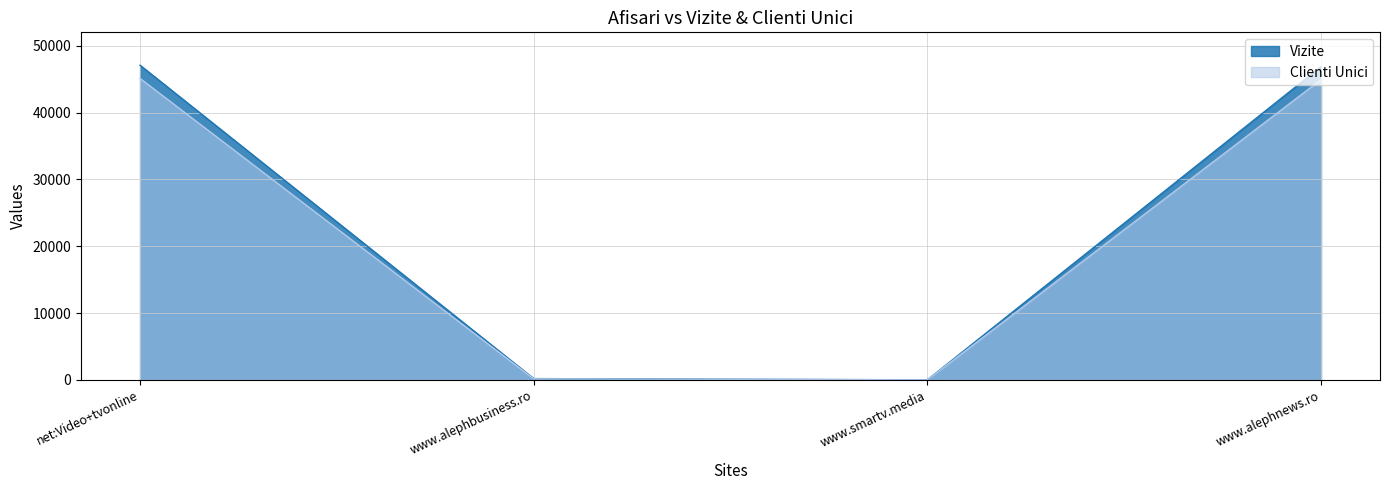

How many distinct data groups are displayed?

2